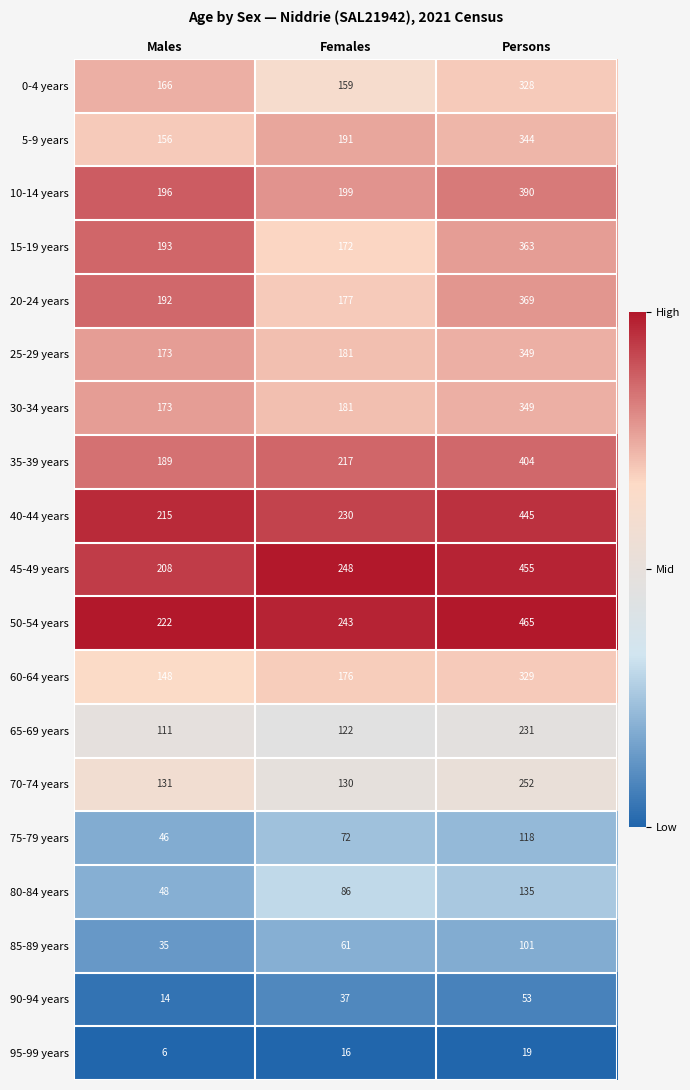

Which series has the largest range (max minus min)?

45-49 years